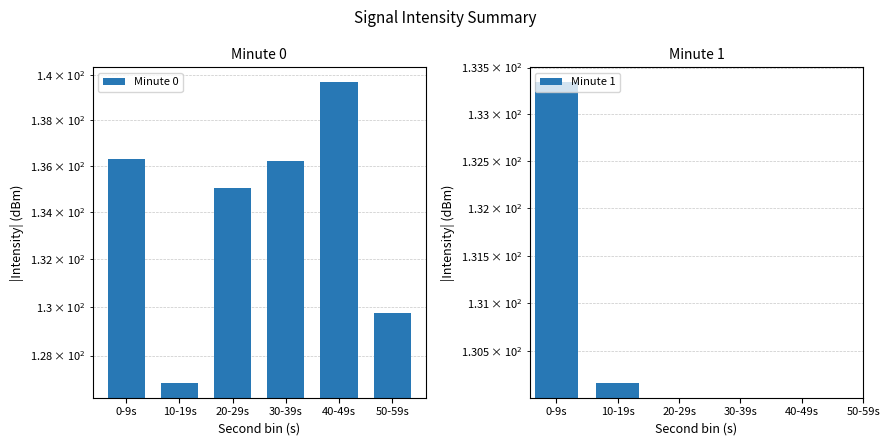

Which has a higher value, 10-19s or 0-9s?

0-9s